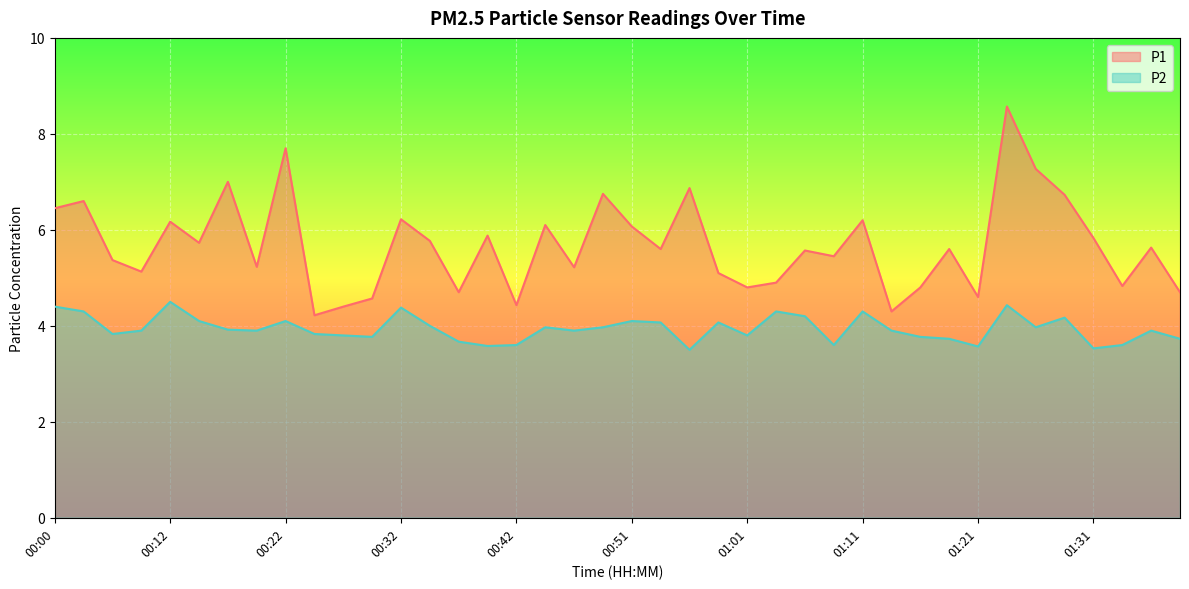

At 00:17, list the series in order from smallest to largest.

P2, P1